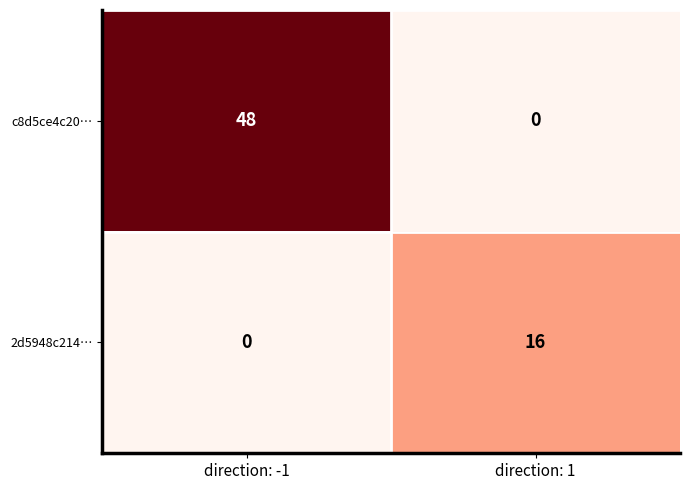

What is the difference between the 2d5948c214… values at direction: 1 and direction: -1?

16